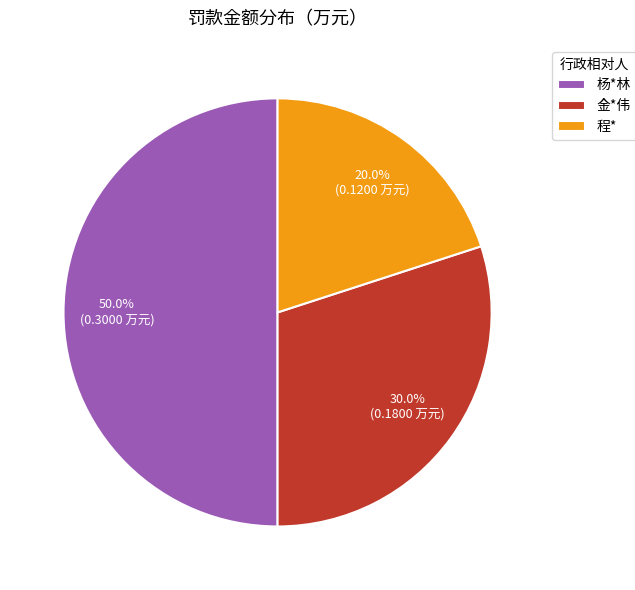

What is the smallest slice in the pie chart?

程*